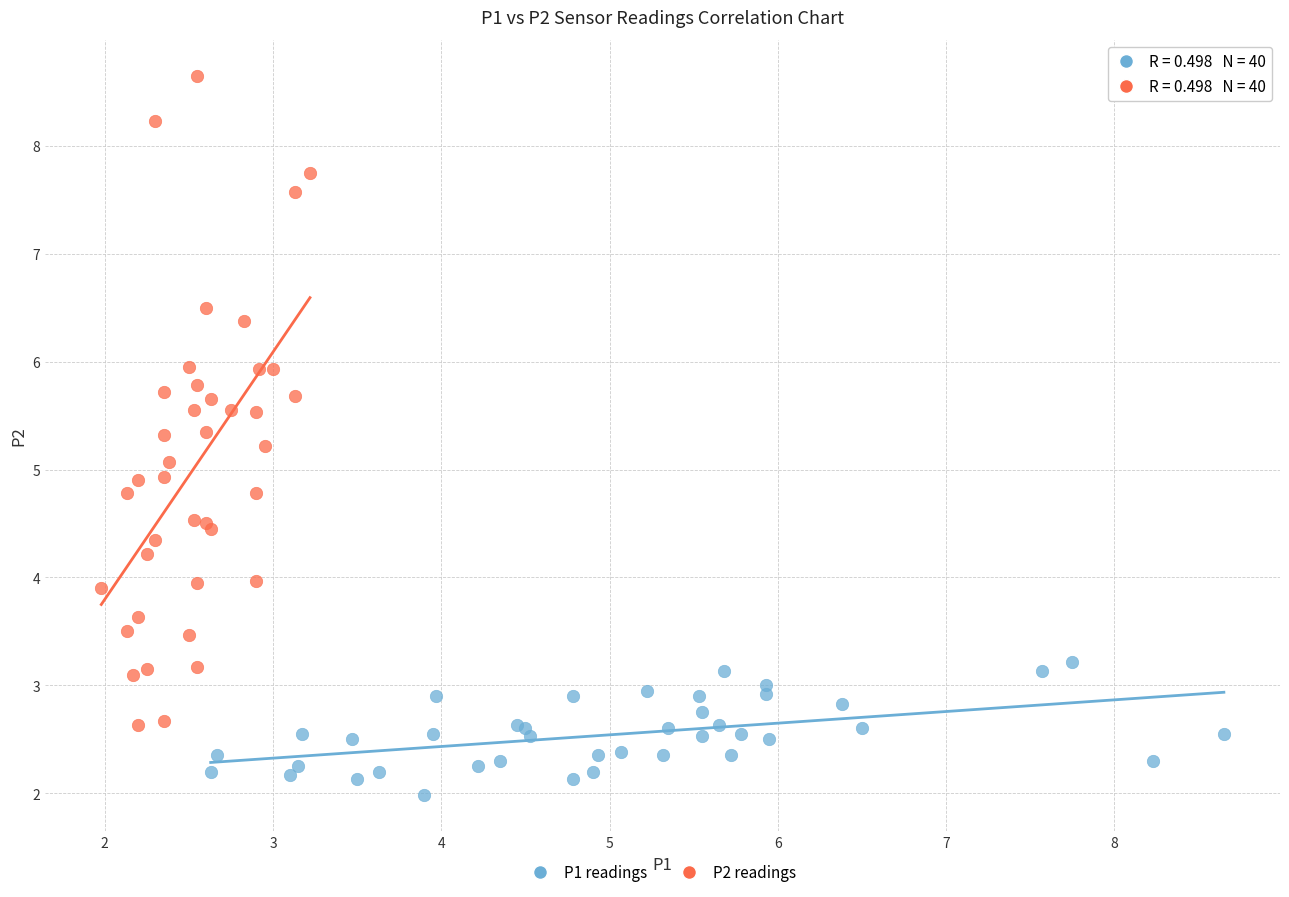

Which series contains the highest Y value?

P2 readings